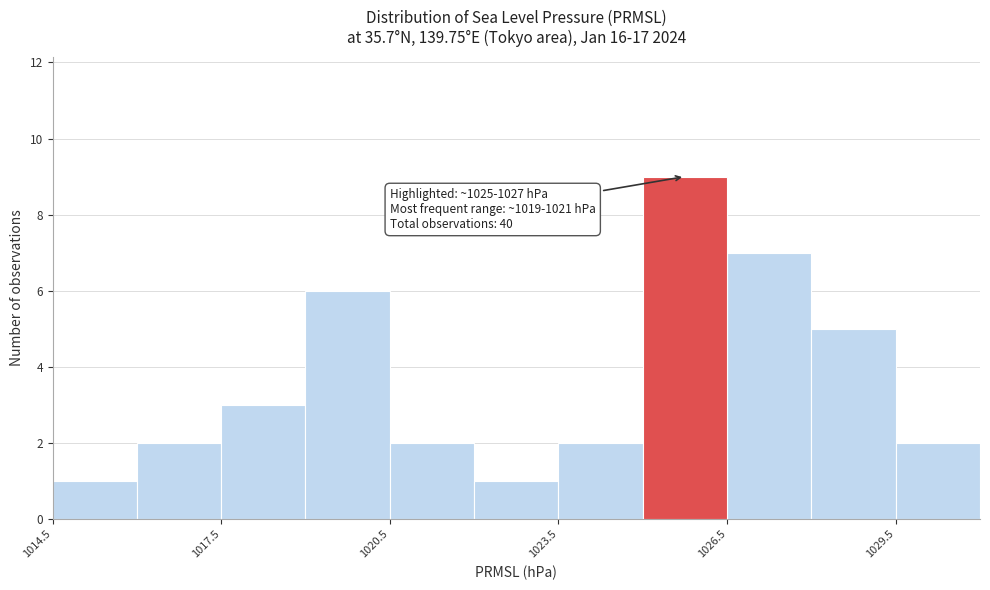

Read against the x-axis, roughly where is the centre of the tallest bar?

1026.0